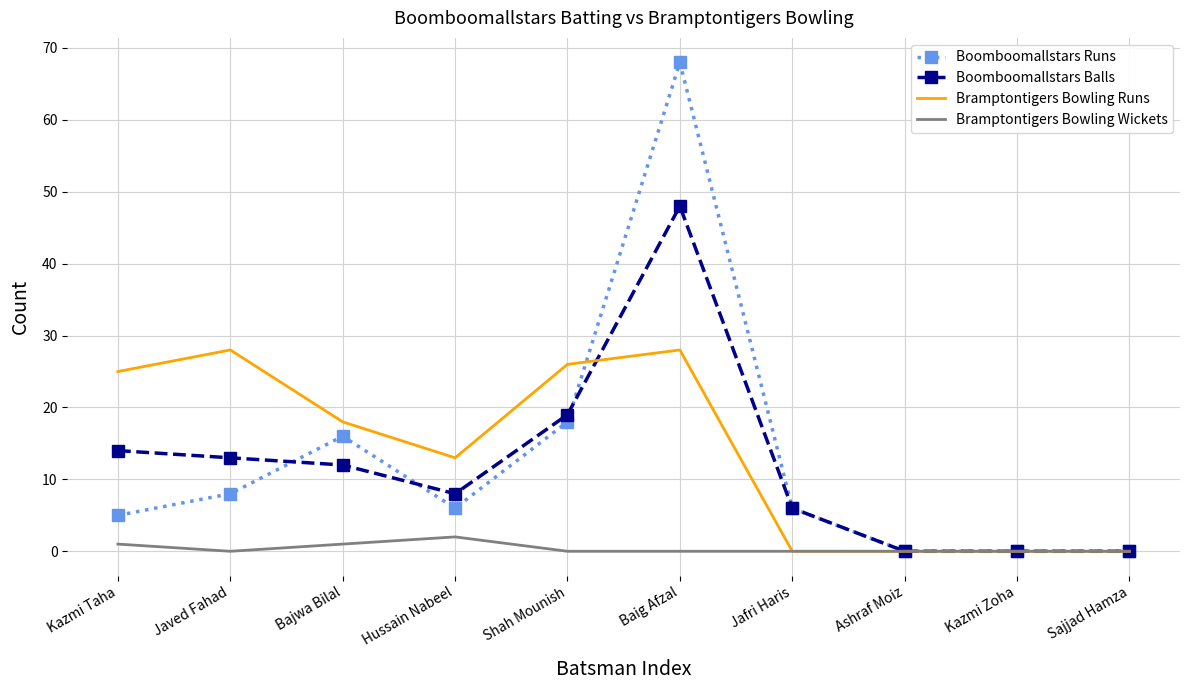

What is the greatest value displayed?

68